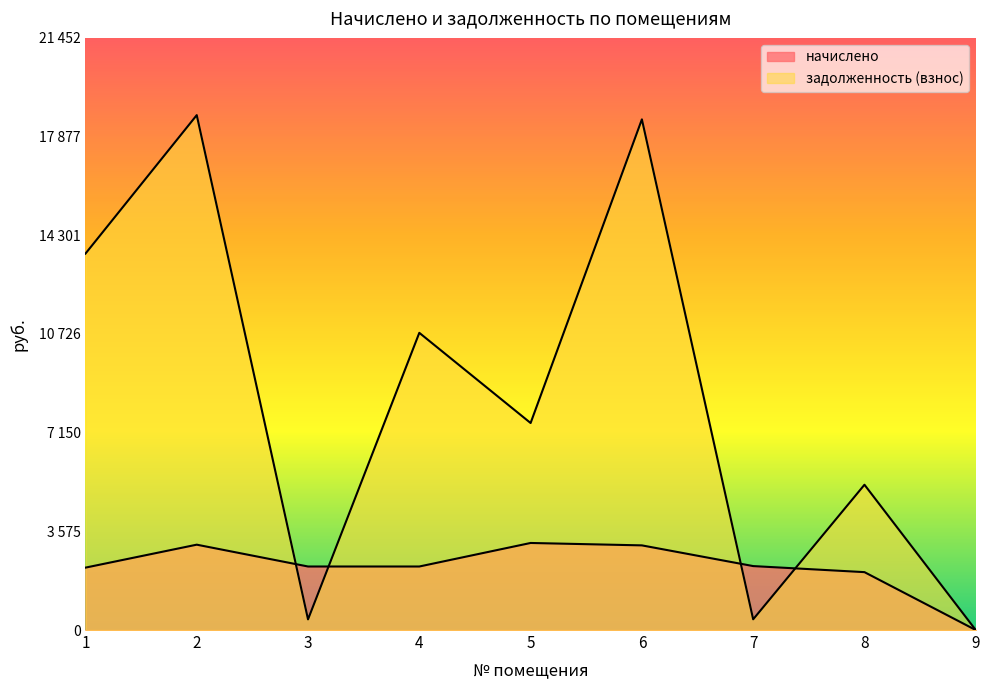

At which label does начислено first exceed 2301?

2